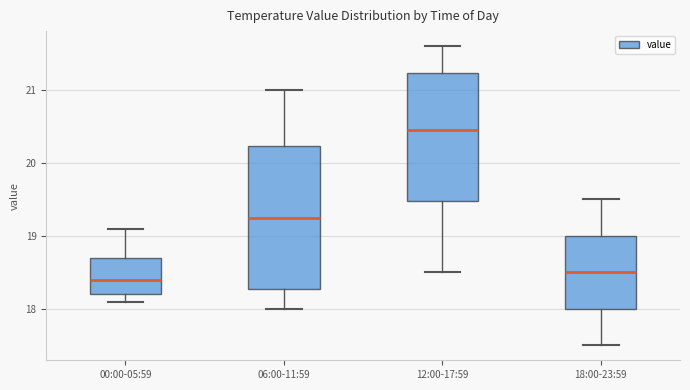

Where is the lower edge of the box for 18:00-23:59 on the y-axis? The values are not printed on the chart, so give them approximately, as read against the axis.

18.0